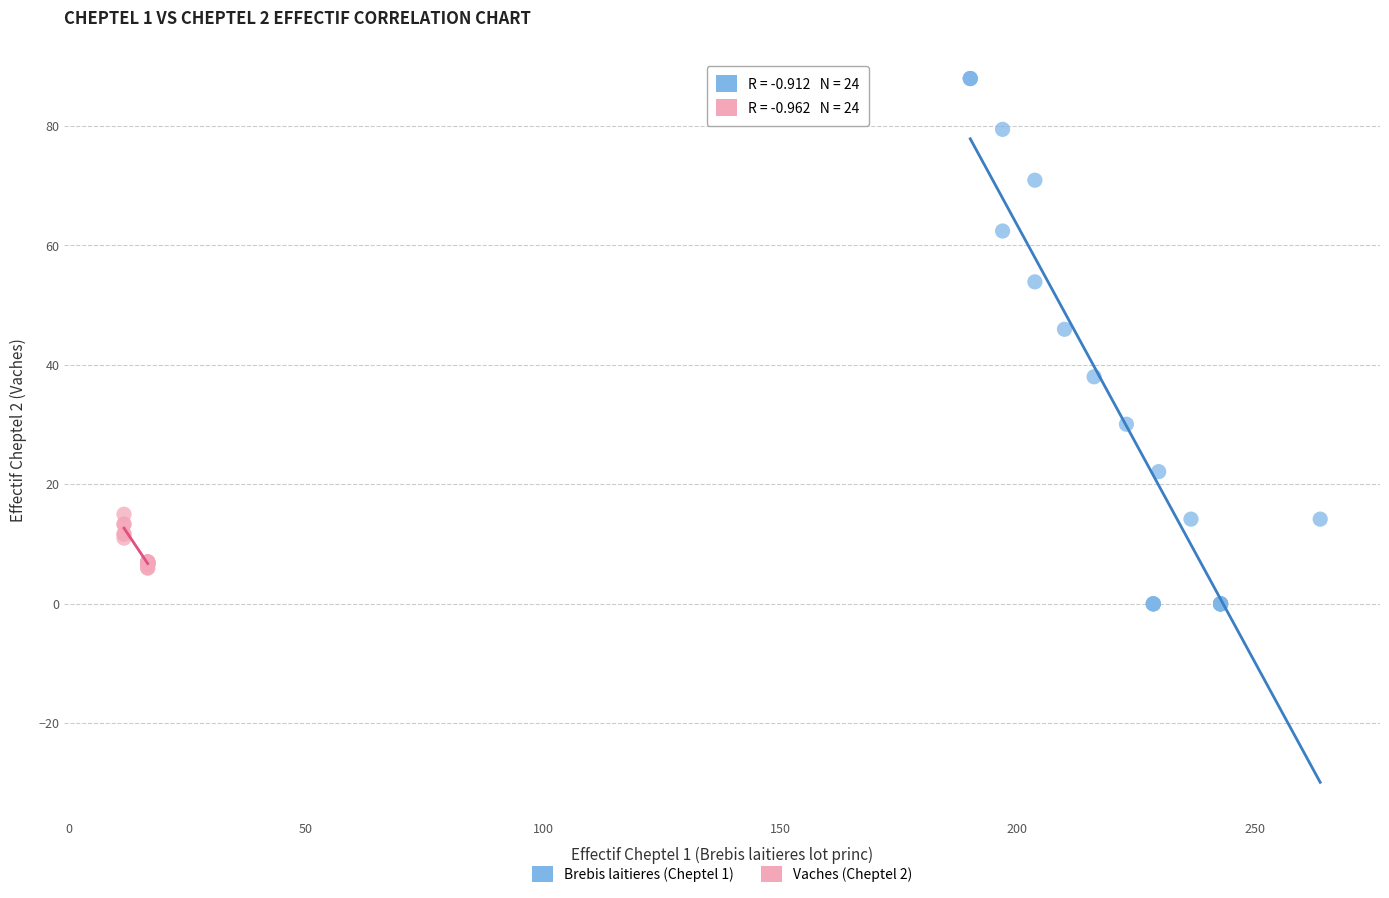

Which series reaches the minimum Y coordinate?

Brebis laitieres (Cheptel 1)